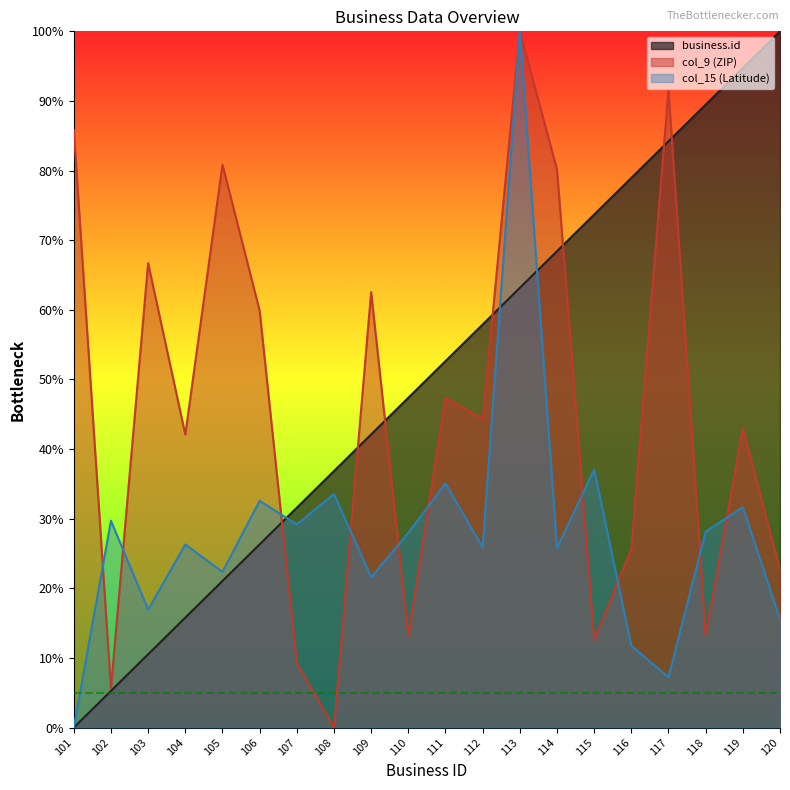

The value of business.id at 110 is 47.4. True or false?

True